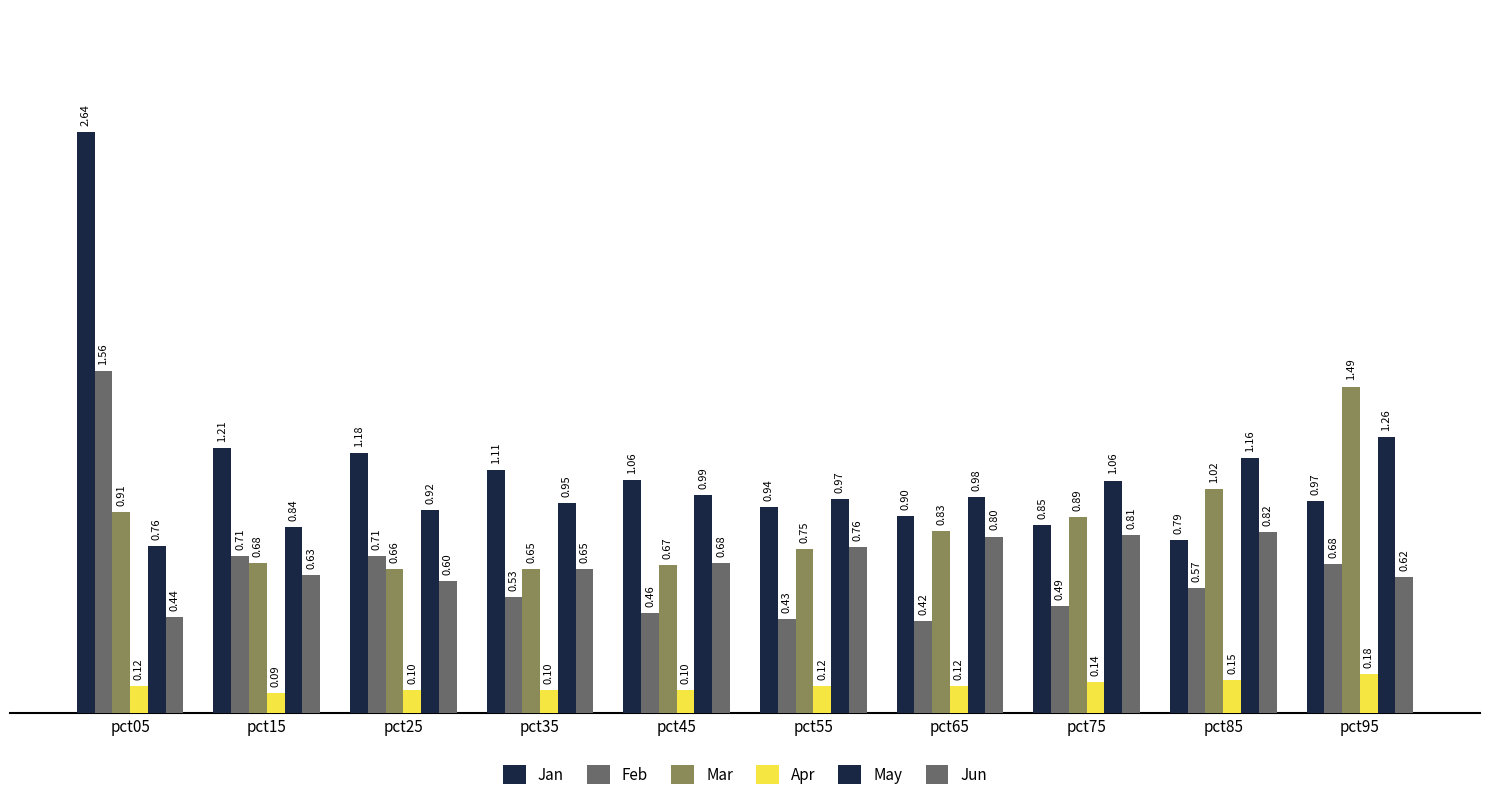

At pct55, list the series in order from largest to smallest.

May, Jan, Jun, Mar, Feb, Apr